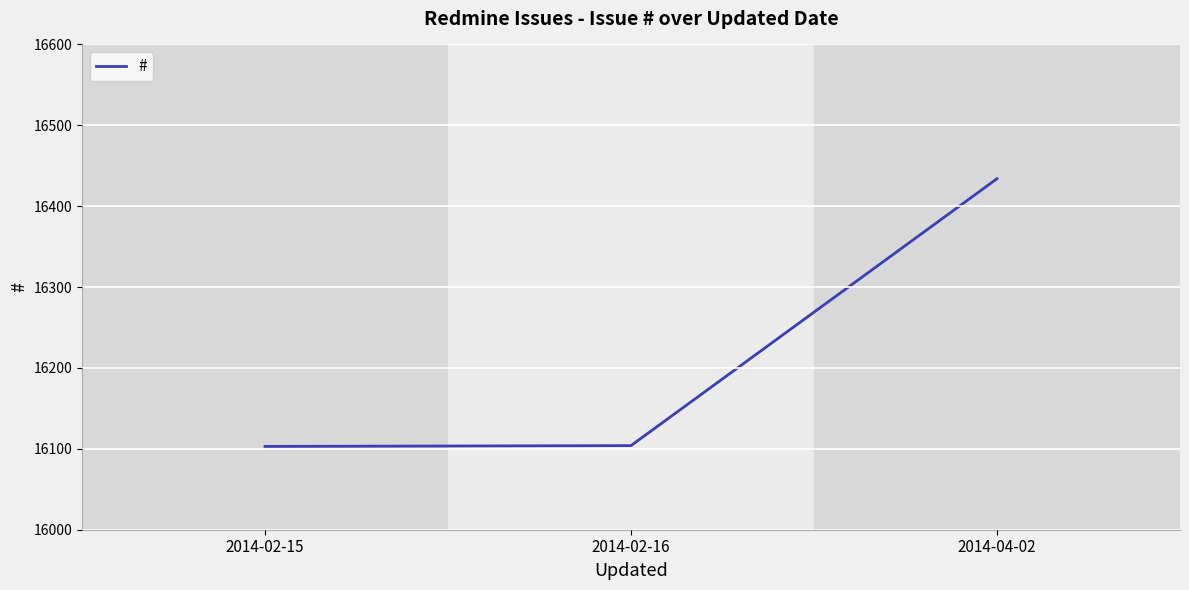

The value at 2014-02-15 is 6066. True or false?

False